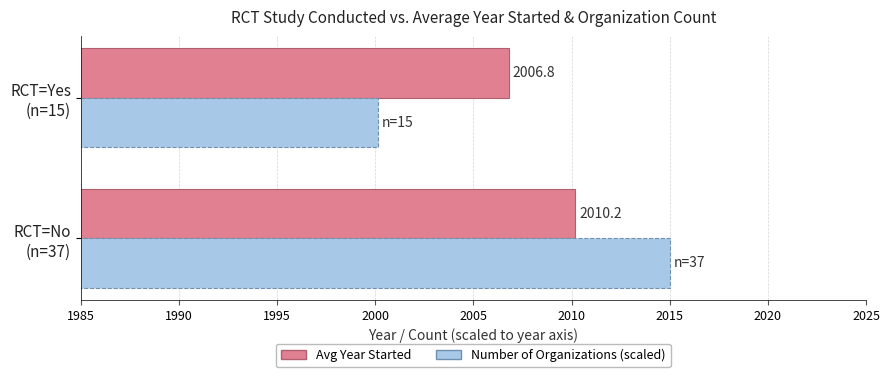

What is the maximum value for Number of Organizations (scaled)?

2015.0